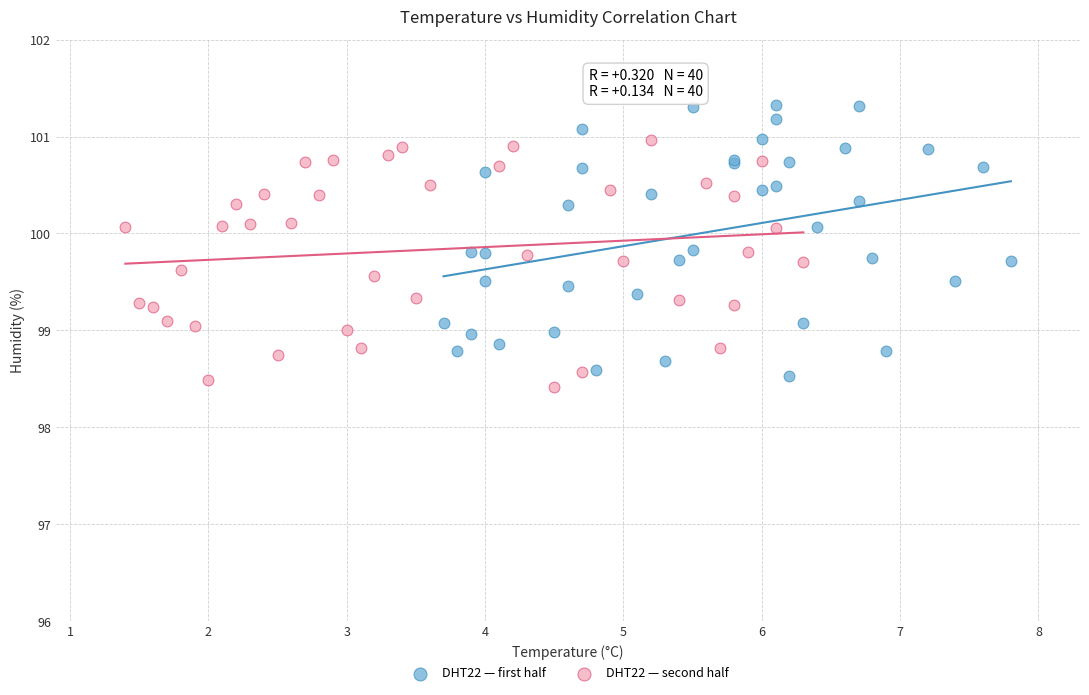

Which series reaches the maximum Y coordinate?

DHT22 — first half